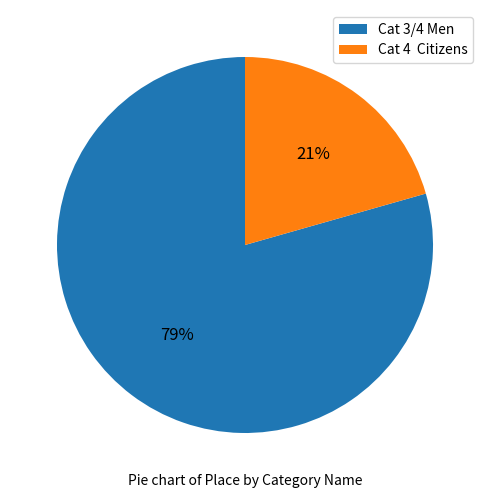

How many segments does this pie chart have?

2